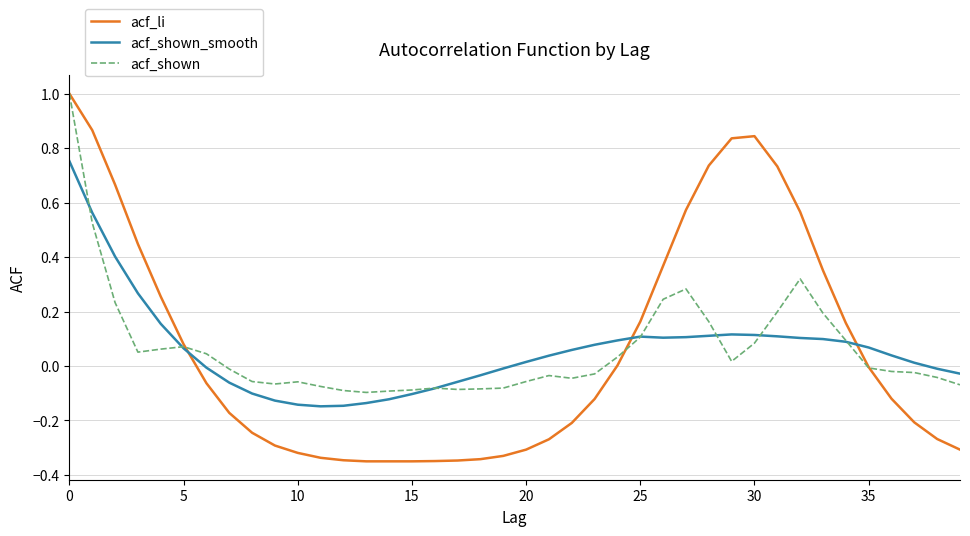

After their last crossing, which series has the higher values: acf_shown_smooth or acf_li?

acf_shown_smooth